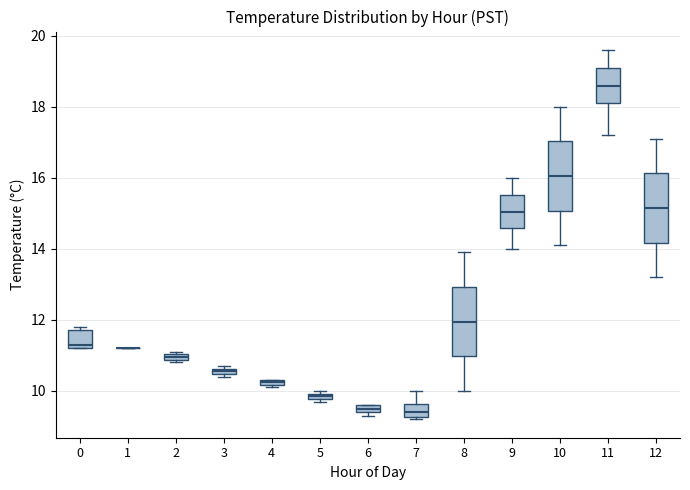

Where is the lower edge of the box at x = 3 on the y-axis? The values are not printed on the chart, so give them approximately, as read against the axis.

10.4